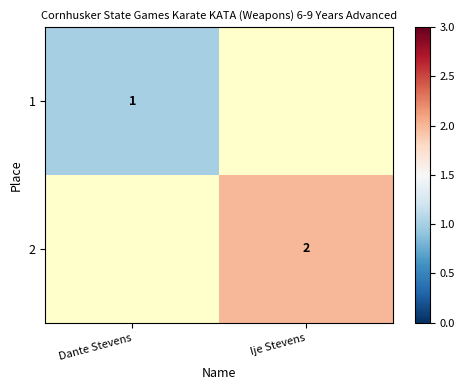

The value of 2 at Ije Stevens is 2. True or false?

True